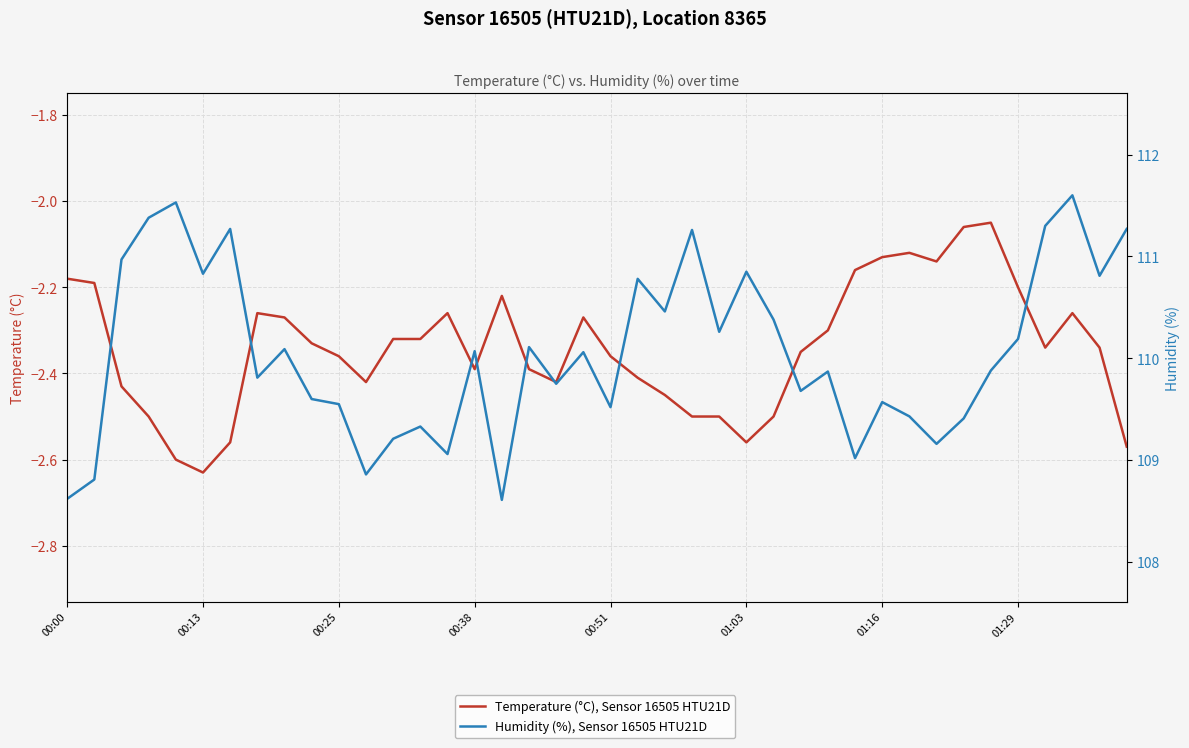

At how many categories does at least one series exceed 13?

40